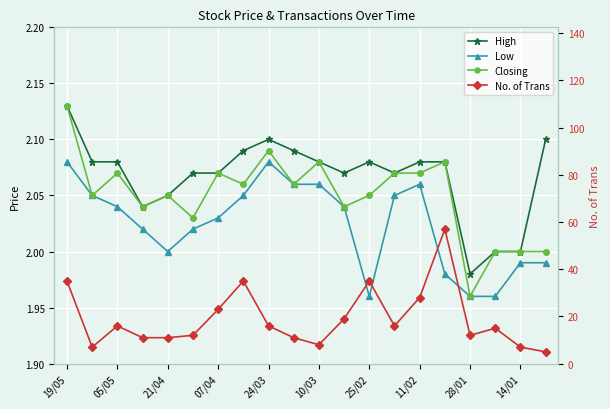

What are all the series names shown in the legend?

High, Low, Closing, No. of Trans